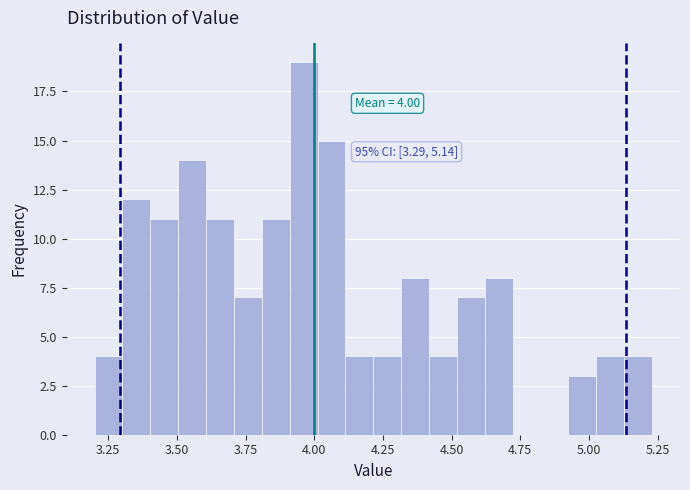

Around what value on the x-axis is the tallest bar? Give the approximate position of its centre, as read against the axis.

3.95